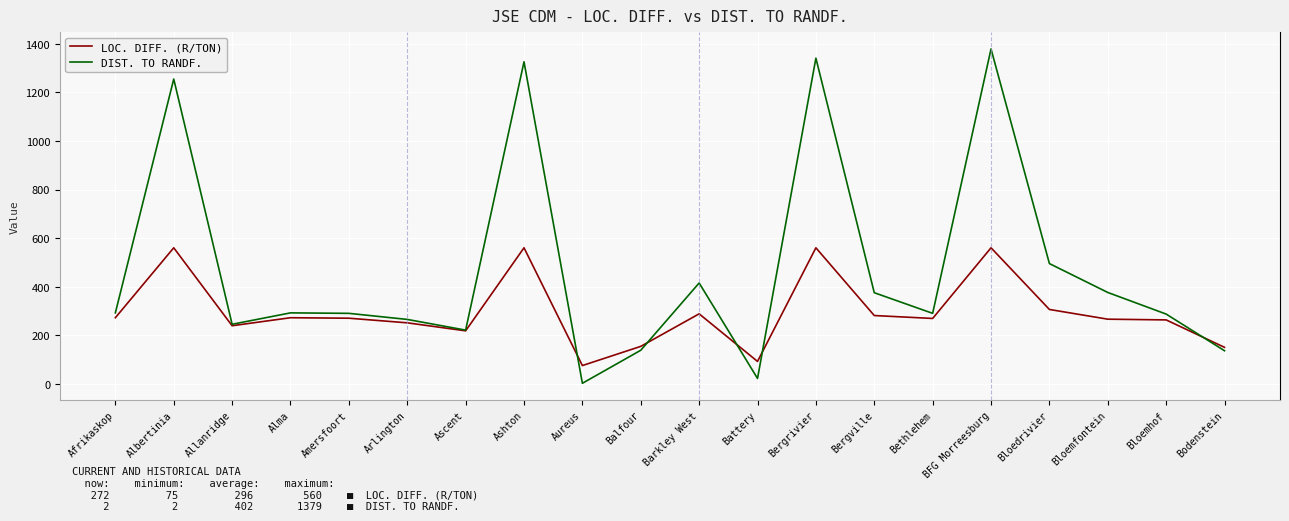

Is the value of LOC. DIFF. (R/TON) at Bergville greater than the value of DIST. TO RANDF. at Barkley West?

No